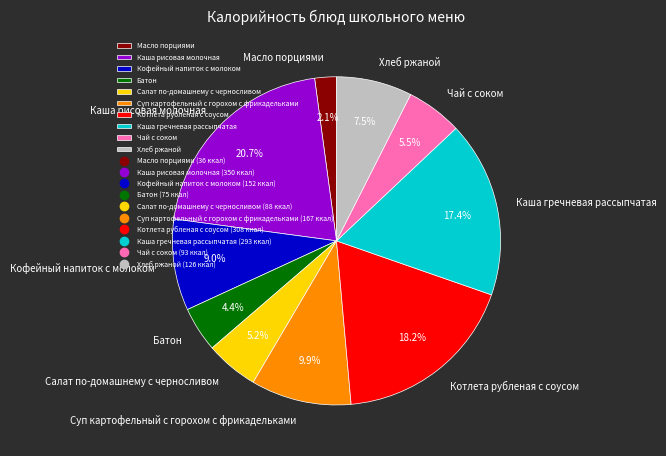

How many slices are in this pie chart?

10